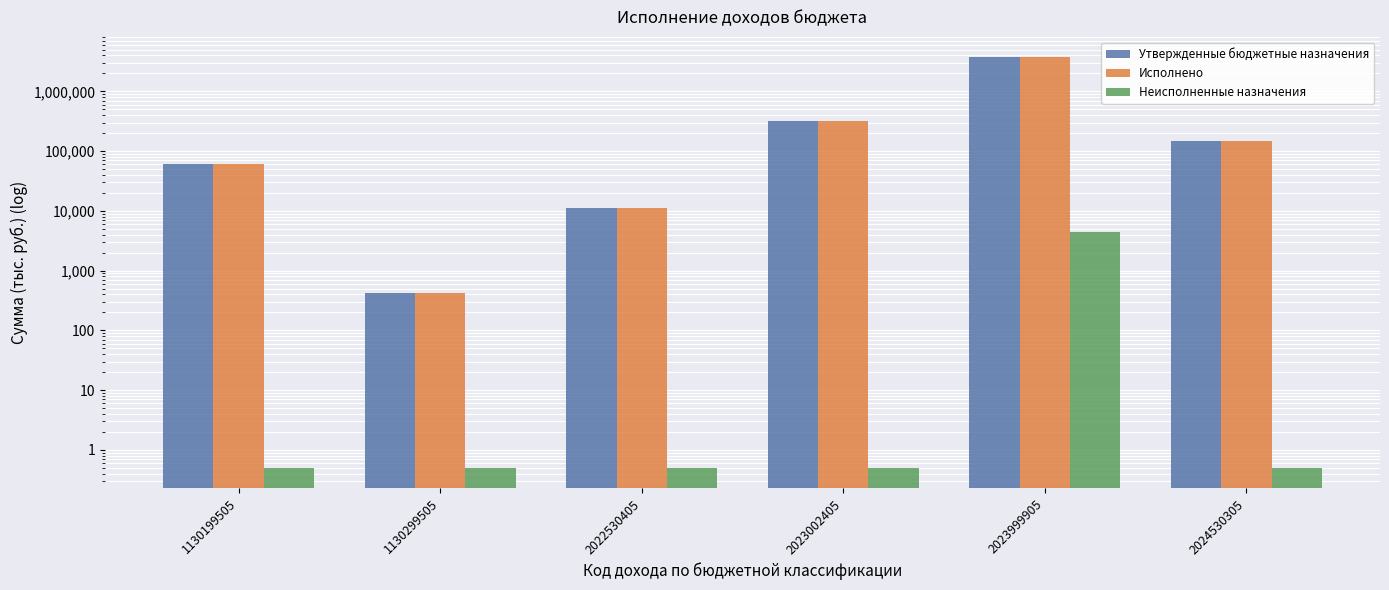

What is the value of the Неисполненные назначения bar at the 5th from the left?

4492.4